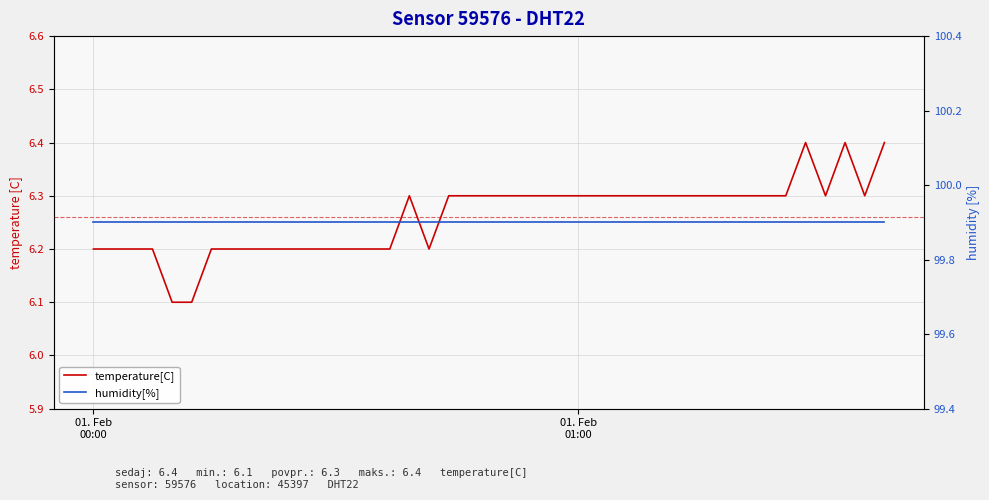

True or false: humidity[%] and temperature[C] intersect in this chart.

False